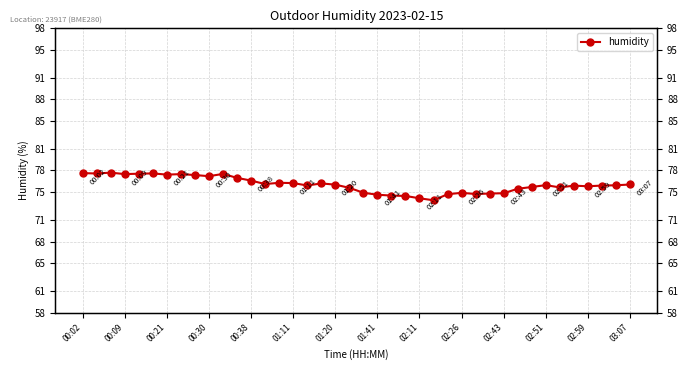

Where is the data nearest to the value 75?

20